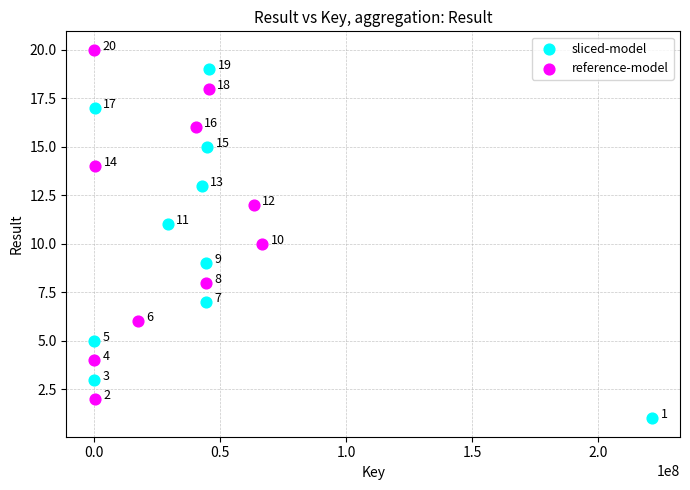

What are all the series names shown in the legend?

sliced-model, reference-model